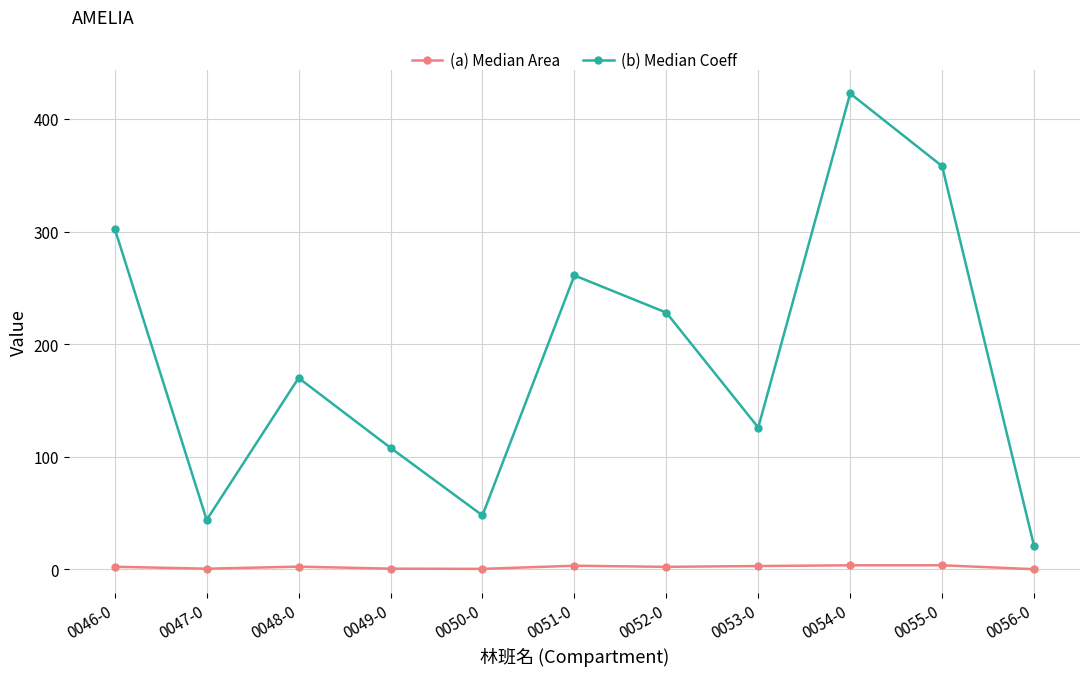

What is the difference between the (a) Median Area values at 0055-0 and 0047-0?

3.0